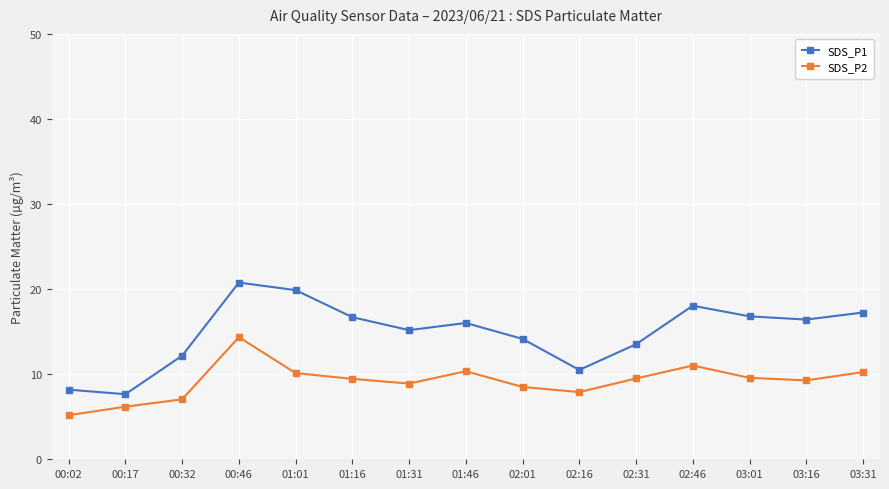

What is the difference between the highest and lowest values at 02:16?

2.6